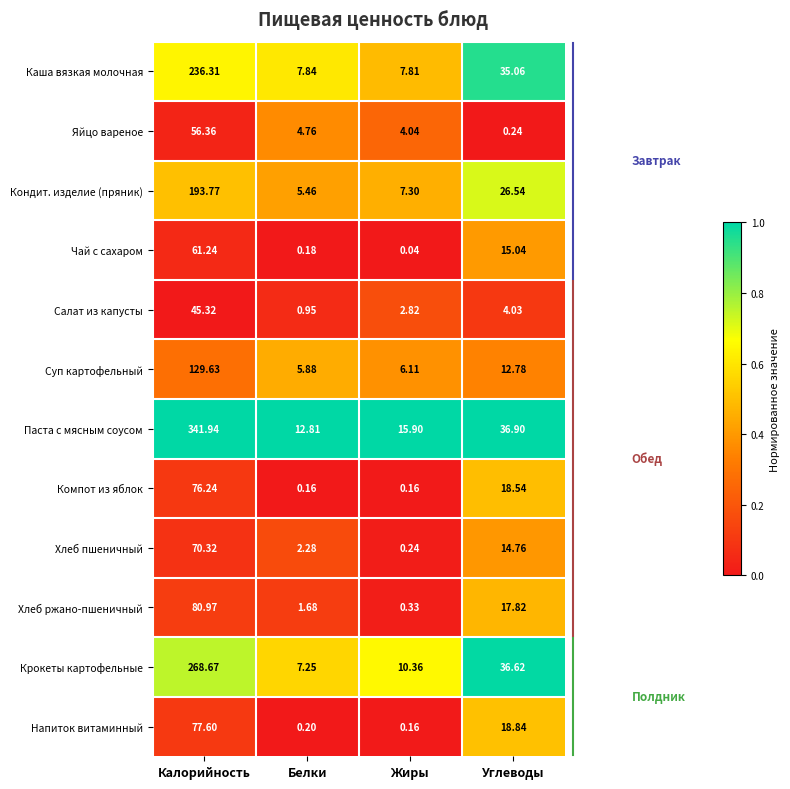

At Углеводы, list the series in order from smallest to largest.

Яйцо вареное, Салат из капусты, Суп картофельный, Хлеб пшеничный, Чай с сахаром, Хлеб ржано-пшеничный, Компот из яблок, Напиток витаминный, Кондит. изделие (пряник), Каша вязкая молочная, Крокеты картофельные, Паста с мясным соусом